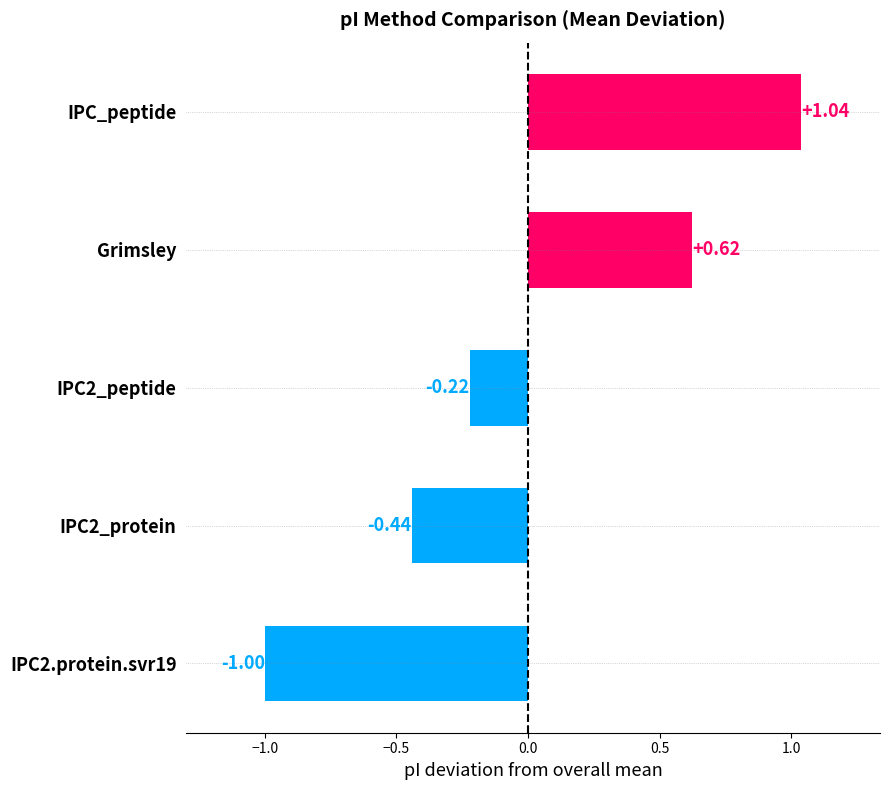

What are all the series names shown in the legend?

Grimsley, IPC2_peptide, IPC2_protein, IPC_peptide, IPC2.protein.svr19